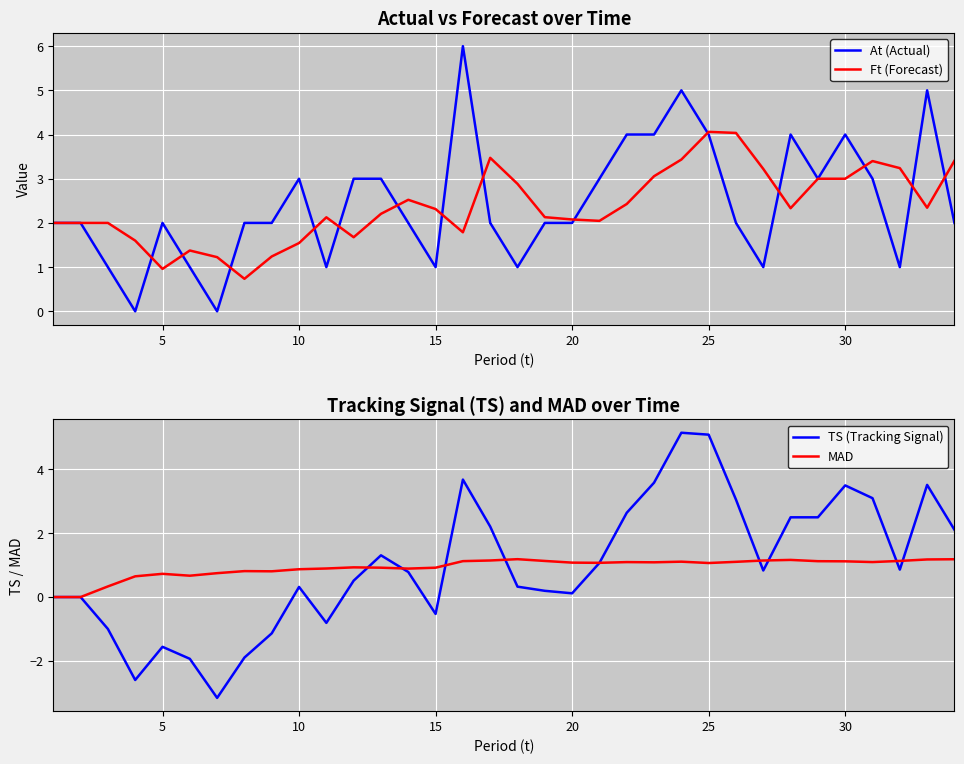

Reading left to right, what are all the values shown in this chart?

At (Actual): 2.0	2.0	1.0	0.0	2.0	1.0	0.0	2.0	2.0	3.0	1.0	3.0	3.0	2.0	1.0	6.0	2.0	1.0	2.0	2.0	3.0	4.0	4.0	5.0	4.0	2.0	1.0	4.0	3.0	4.0	3.0	1.0	5.0	2.0
Ft (Forecast): 2.0	2.0	2.0	1.6	1.0	1.4	1.2	0.7	1.2	1.5	2.1	1.7	2.2	2.5	2.3	1.8	3.5	2.9	2.1	2.1	2.0	2.4	3.1	3.4	4.1	4.0	3.2	2.3	3.0	3.0	3.4	3.2	2.3	3.4
TS (Tracking Signal): 0.0	0.0	-1.0	-2.6	-1.6	-1.9	-3.2	-1.9	-1.1	0.3	-0.8	0.5	1.3	0.8	-0.5	3.7	2.2	0.3	0.2	0.1	1.1	2.6	3.6	5.2	5.1	3.1	0.8	2.5	2.5	3.5	3.1	0.9	3.5	2.1
MAD: 0.0	0.0	0.3	0.7	0.7	0.7	0.7	0.8	0.8	0.9	0.9	0.9	0.9	0.9	0.9	1.1	1.1	1.2	1.1	1.1	1.1	1.1	1.1	1.1	1.1	1.1	1.1	1.2	1.1	1.1	1.1	1.1	1.2	1.2